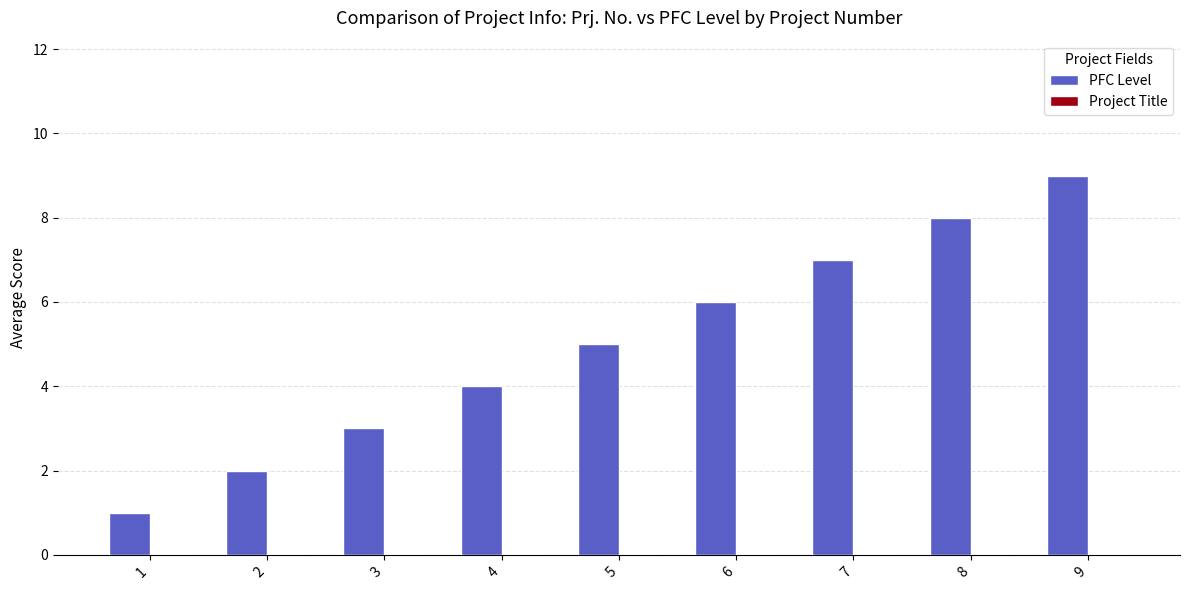

What is the sum of all values?

45